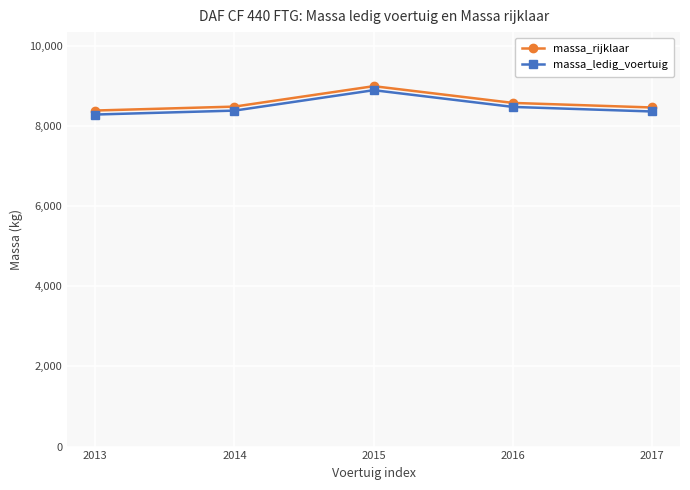

Is the value of massa_rijklaar at 2013 greater than the value of massa_ledig_voertuig at 2015?

No